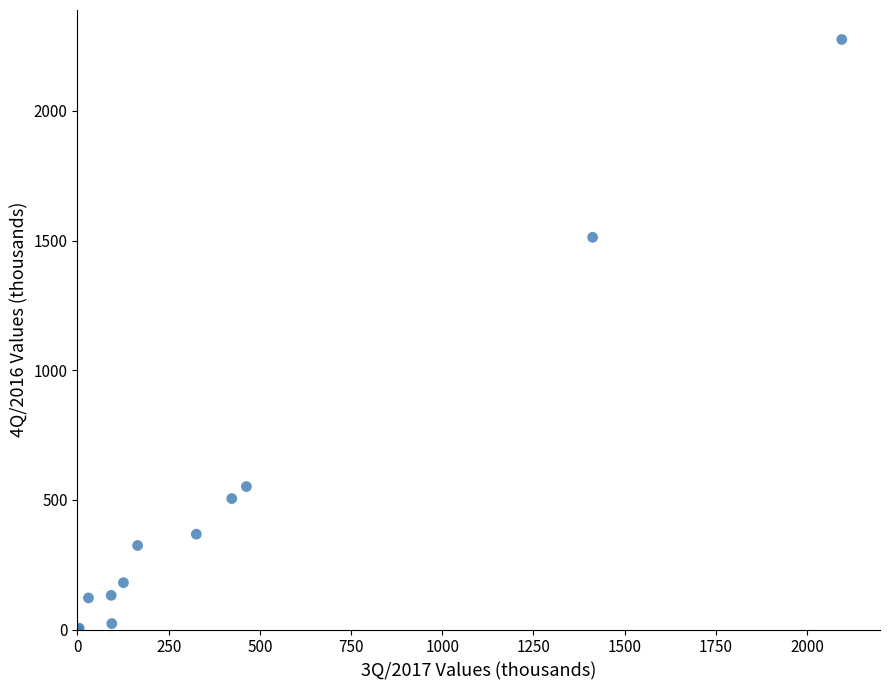

What Y value in the scatter plot is closest to 1138?

1512.4